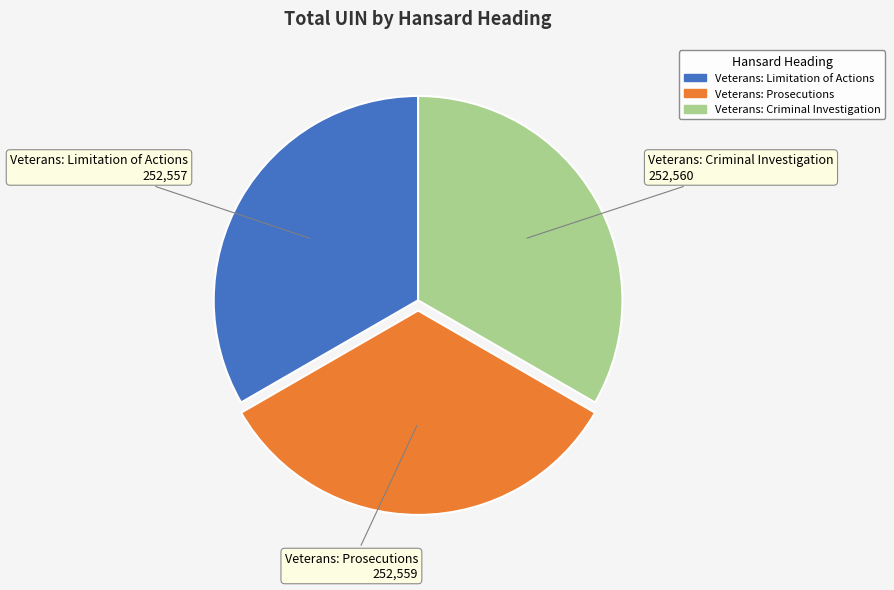

How many slices are in this pie chart?

3